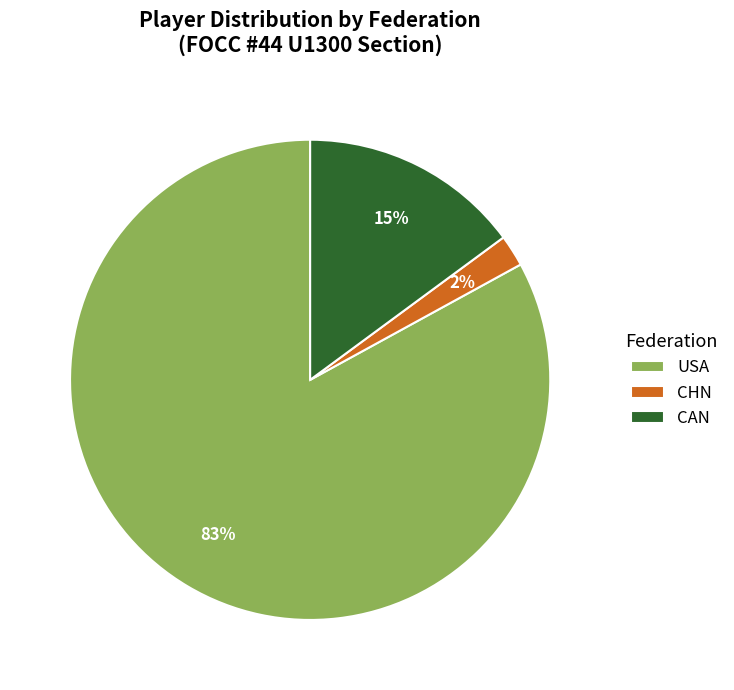

What percentage is the USA slice, to the nearest percent?

83%